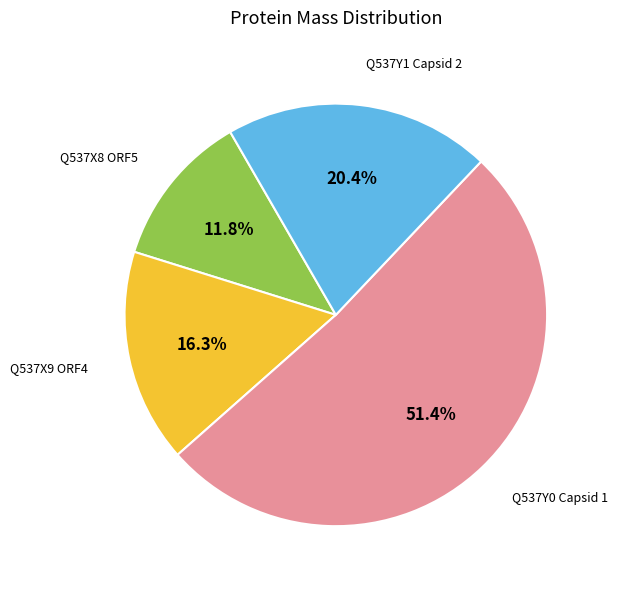

Is there a majority slice in this chart?

Yes